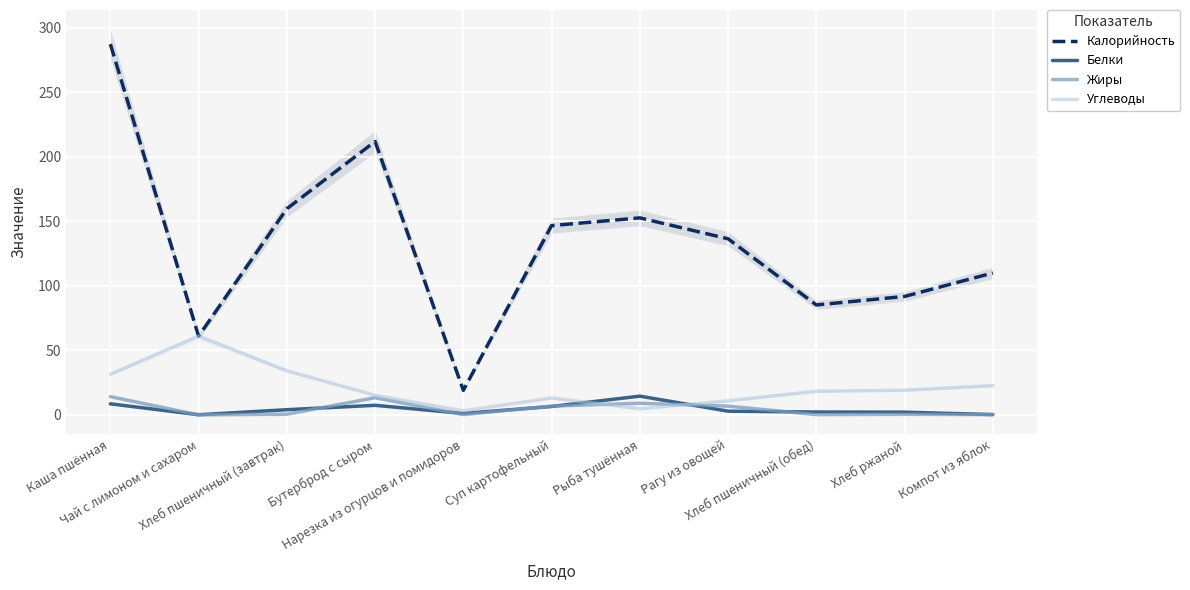

What is the difference between the highest and lowest values at Рыба тушённая?

148.0